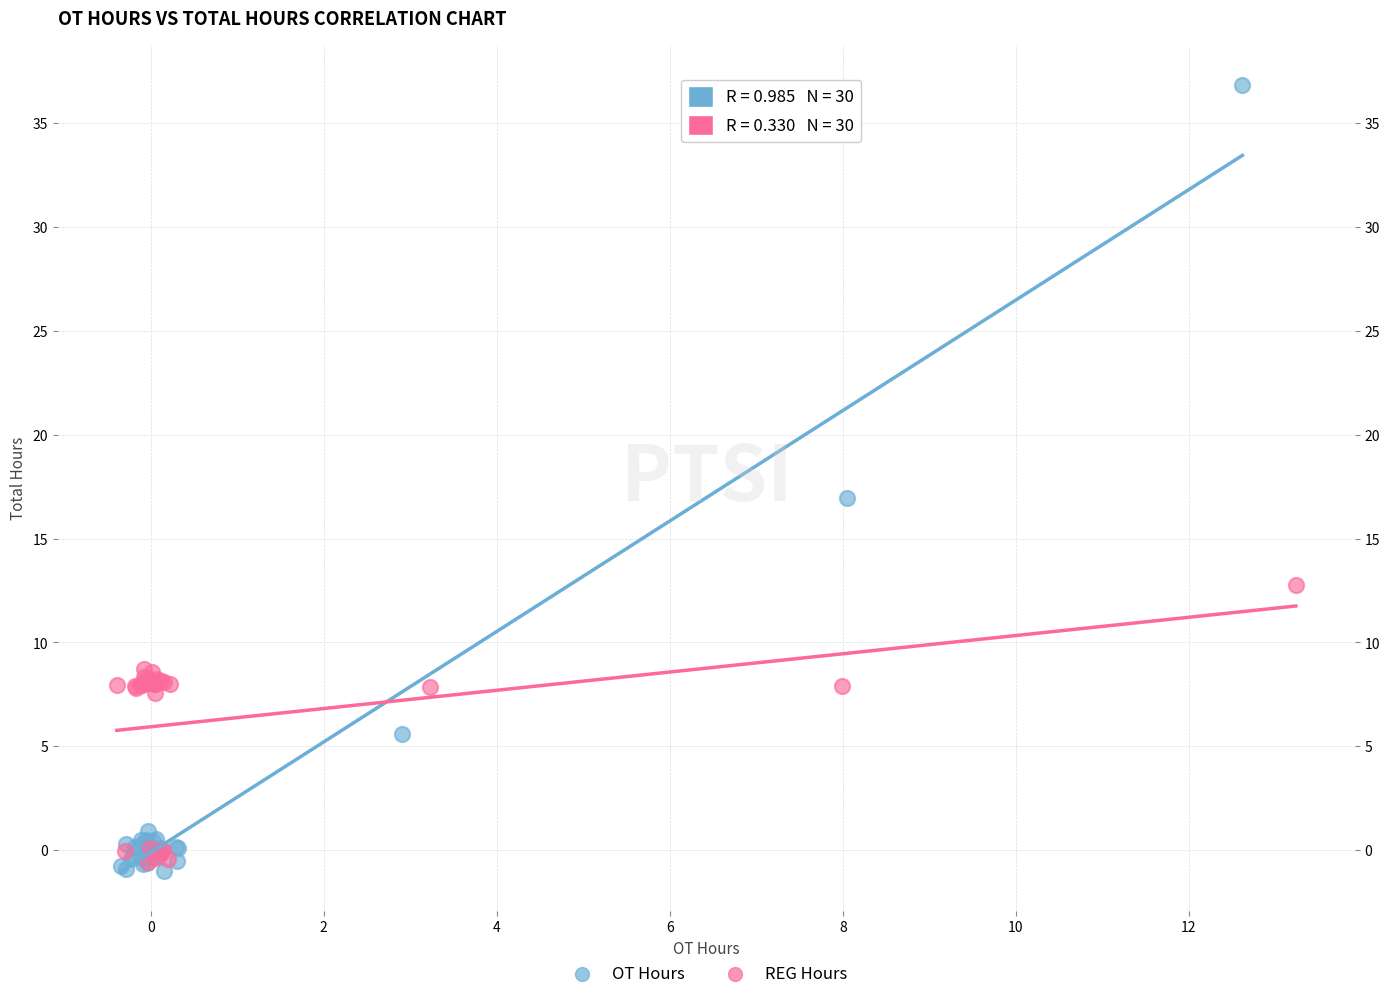

Which series contains the highest Y value?

OT Hours